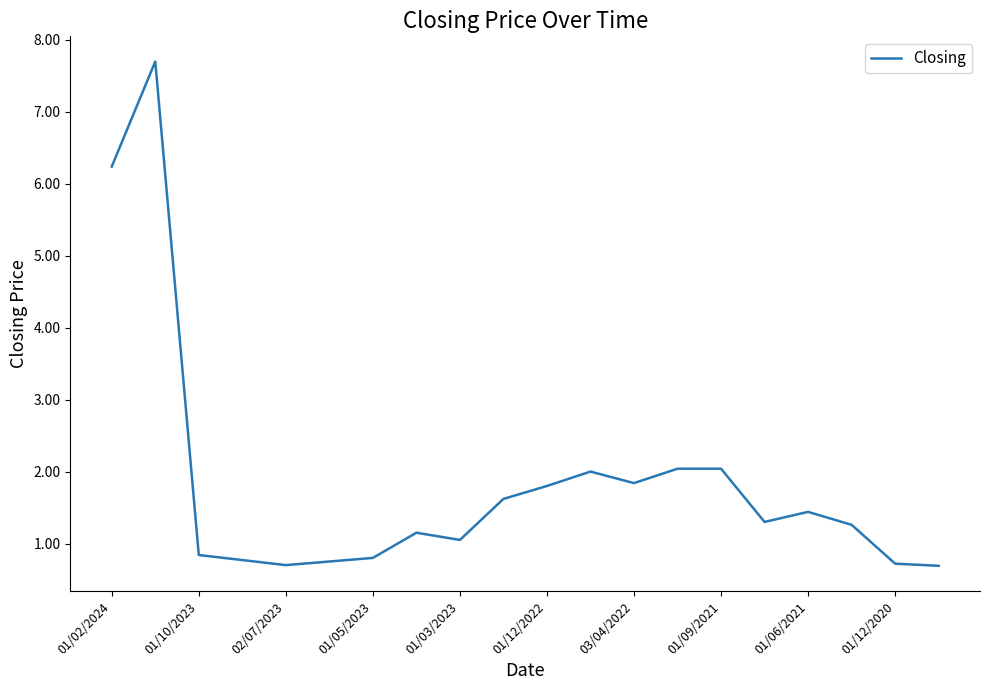

What is the maximum value shown in the chart?

7.7